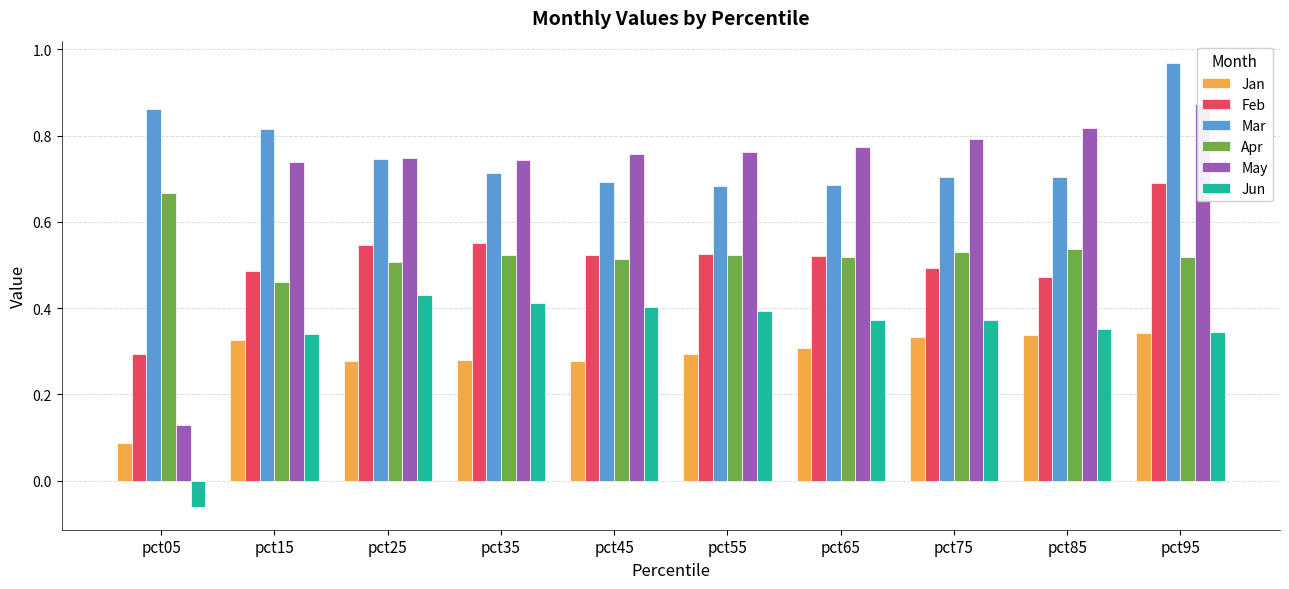

Which series changed the most between pct35 and pct95?

Mar